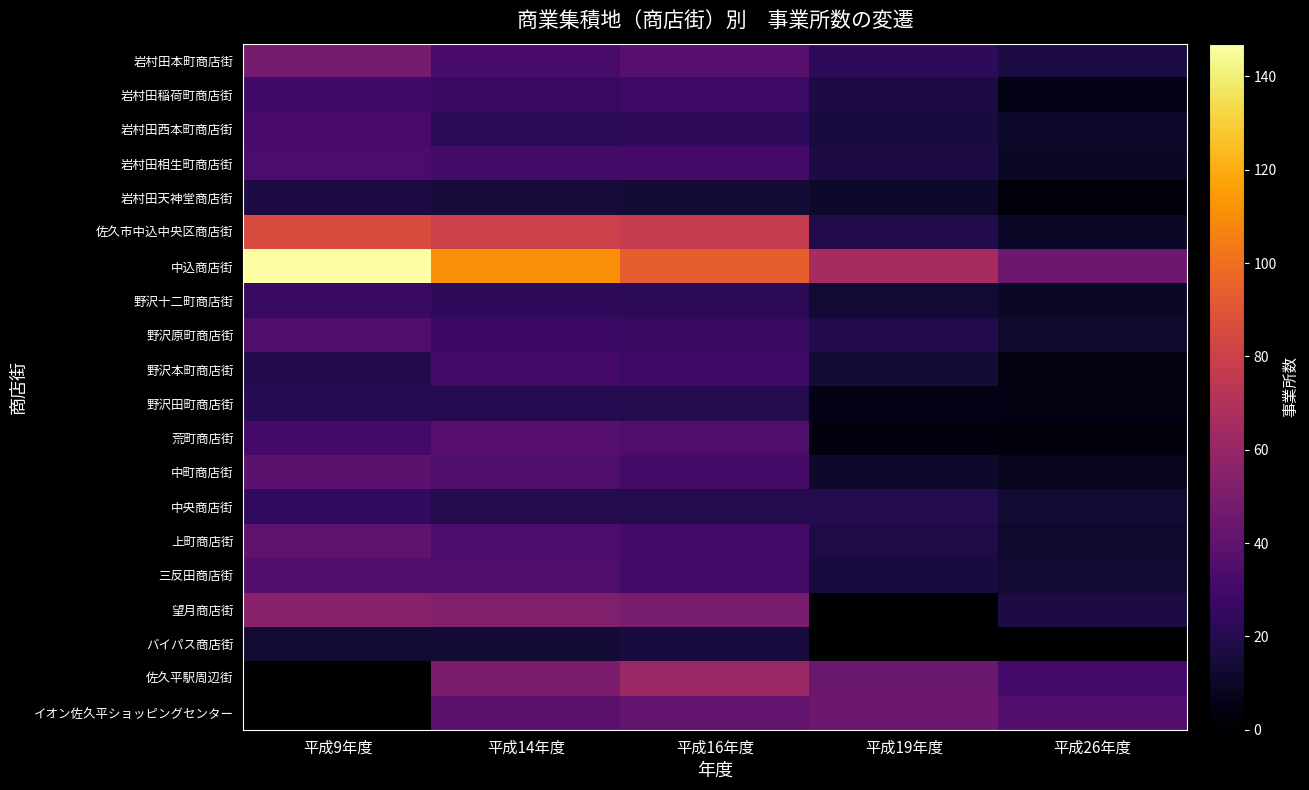

Which has a higher value, 平成19年度 or 平成16年度?

平成16年度